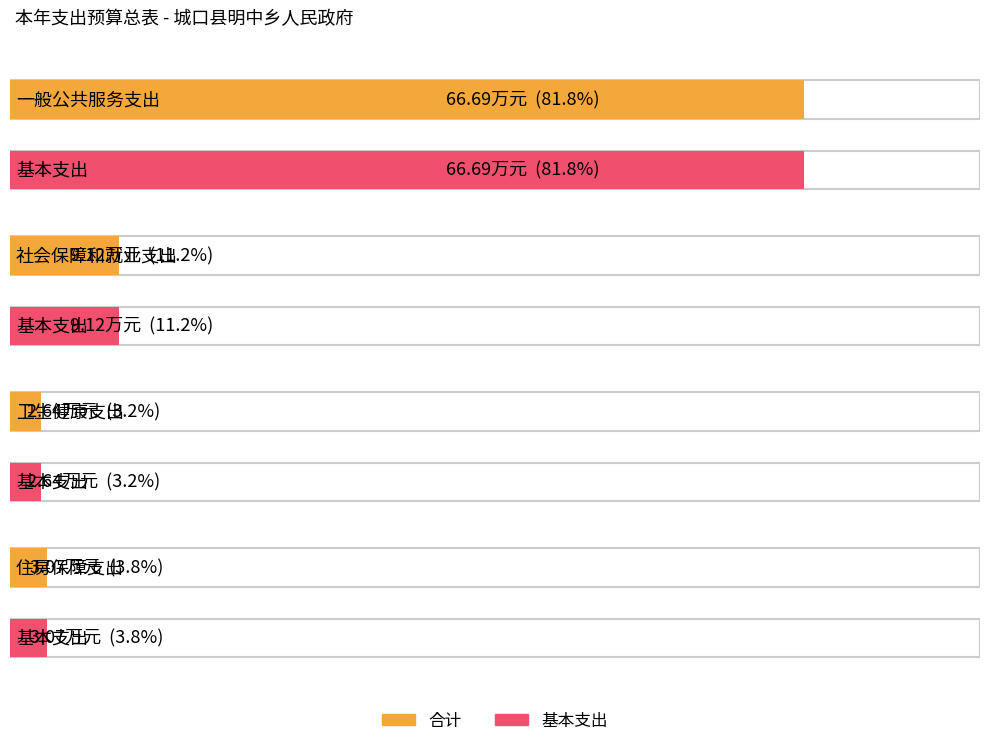

What is the highest value of the 基本支出 series?

66.7